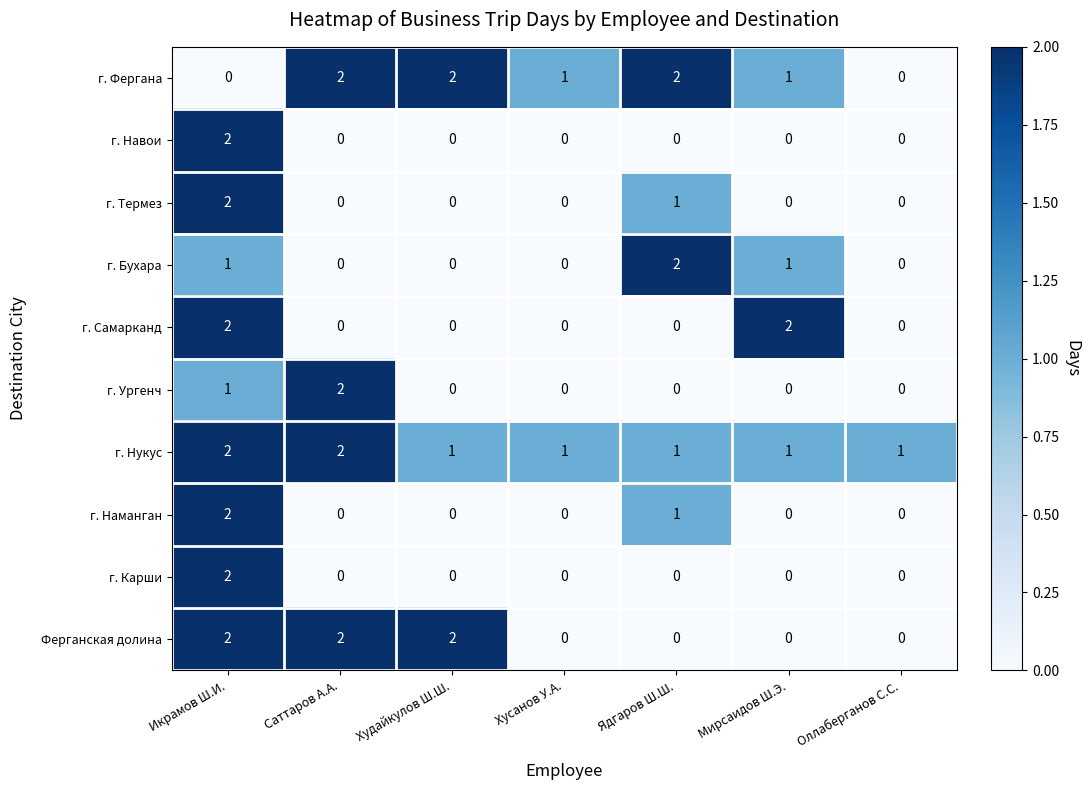

The value of г. Фергана at Ядгаров Ш.Ш. is 2. True or false?

True